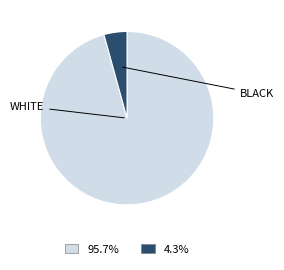

Is there any slice that represents more than half of the pie?

Yes